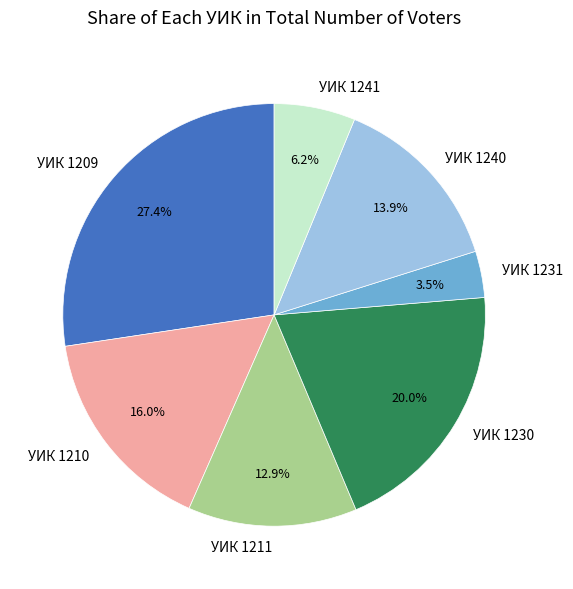

Which category has the smallest portion of the pie?

УИК 1231